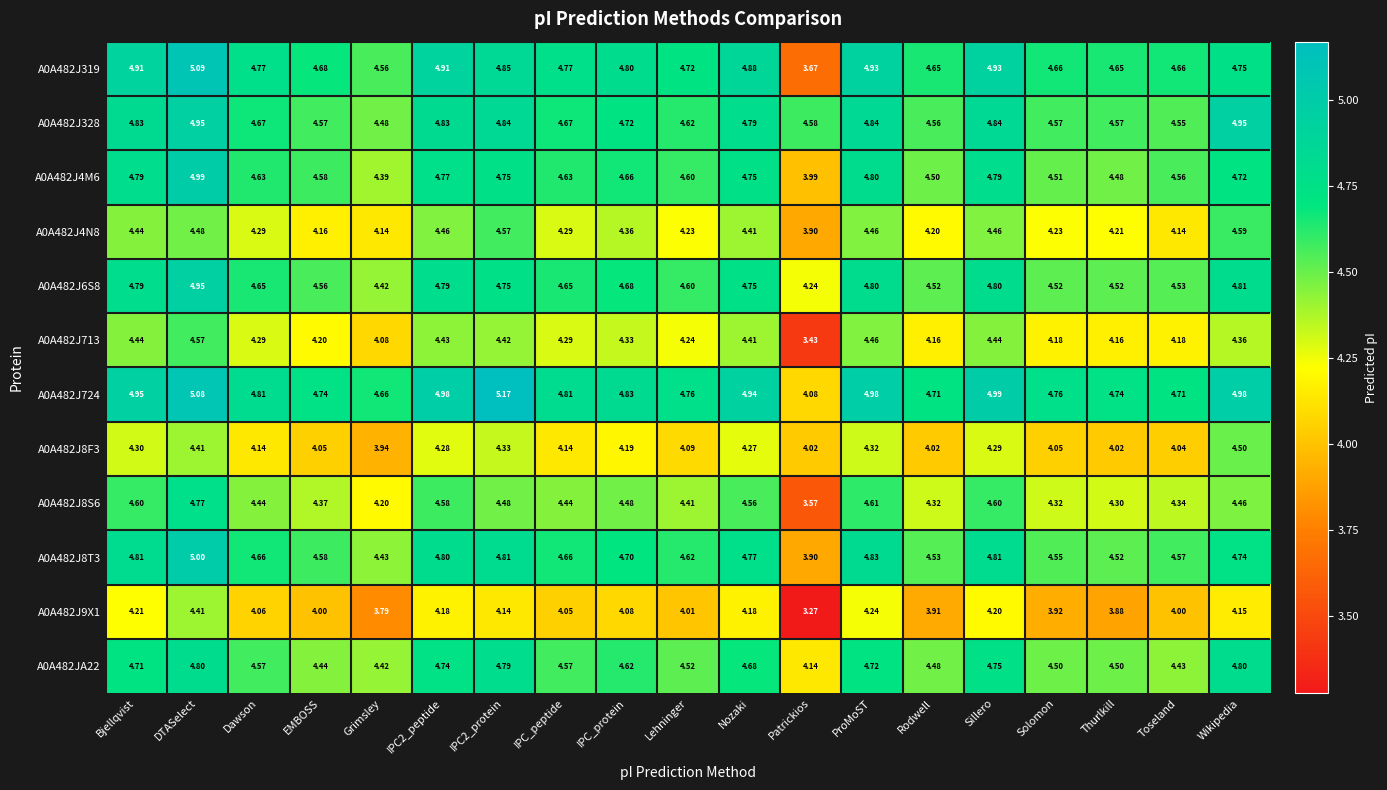

Where does the A0A482J9X1 series first go above 4?

Bjellqvist